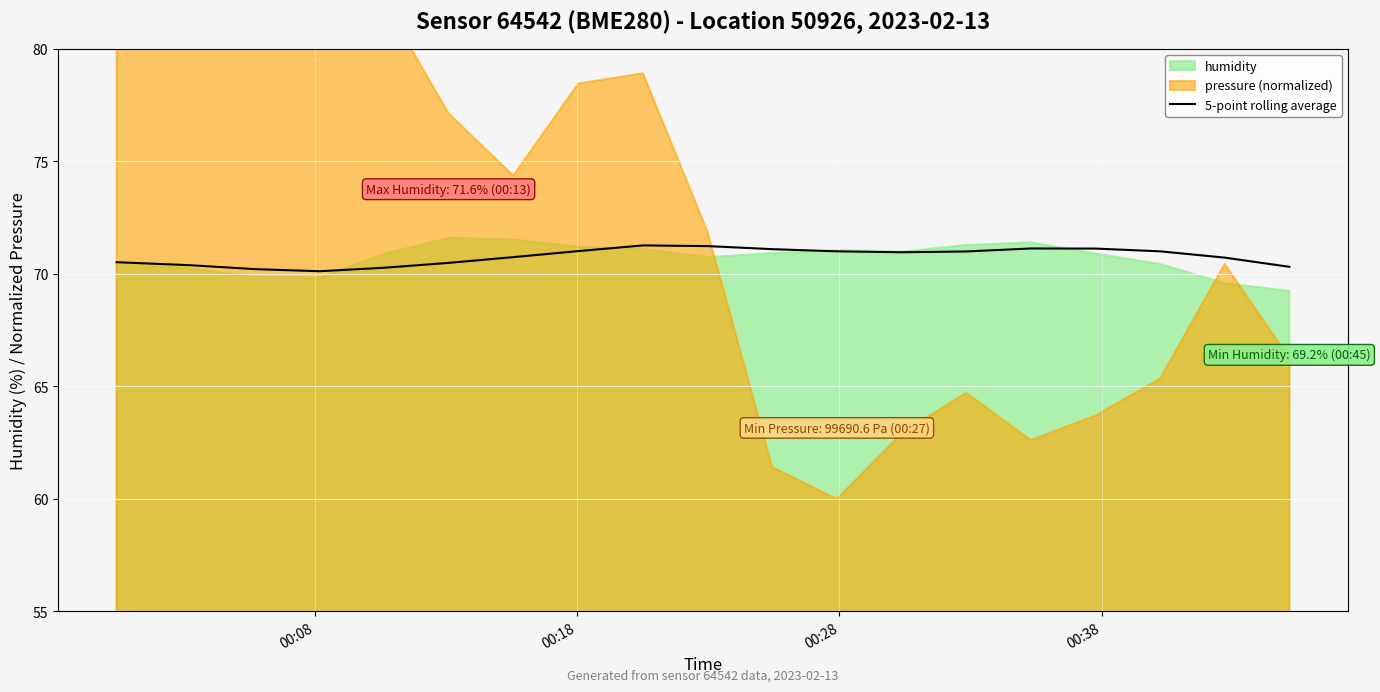

What is the maximum value for 5-point rolling average?

71.3